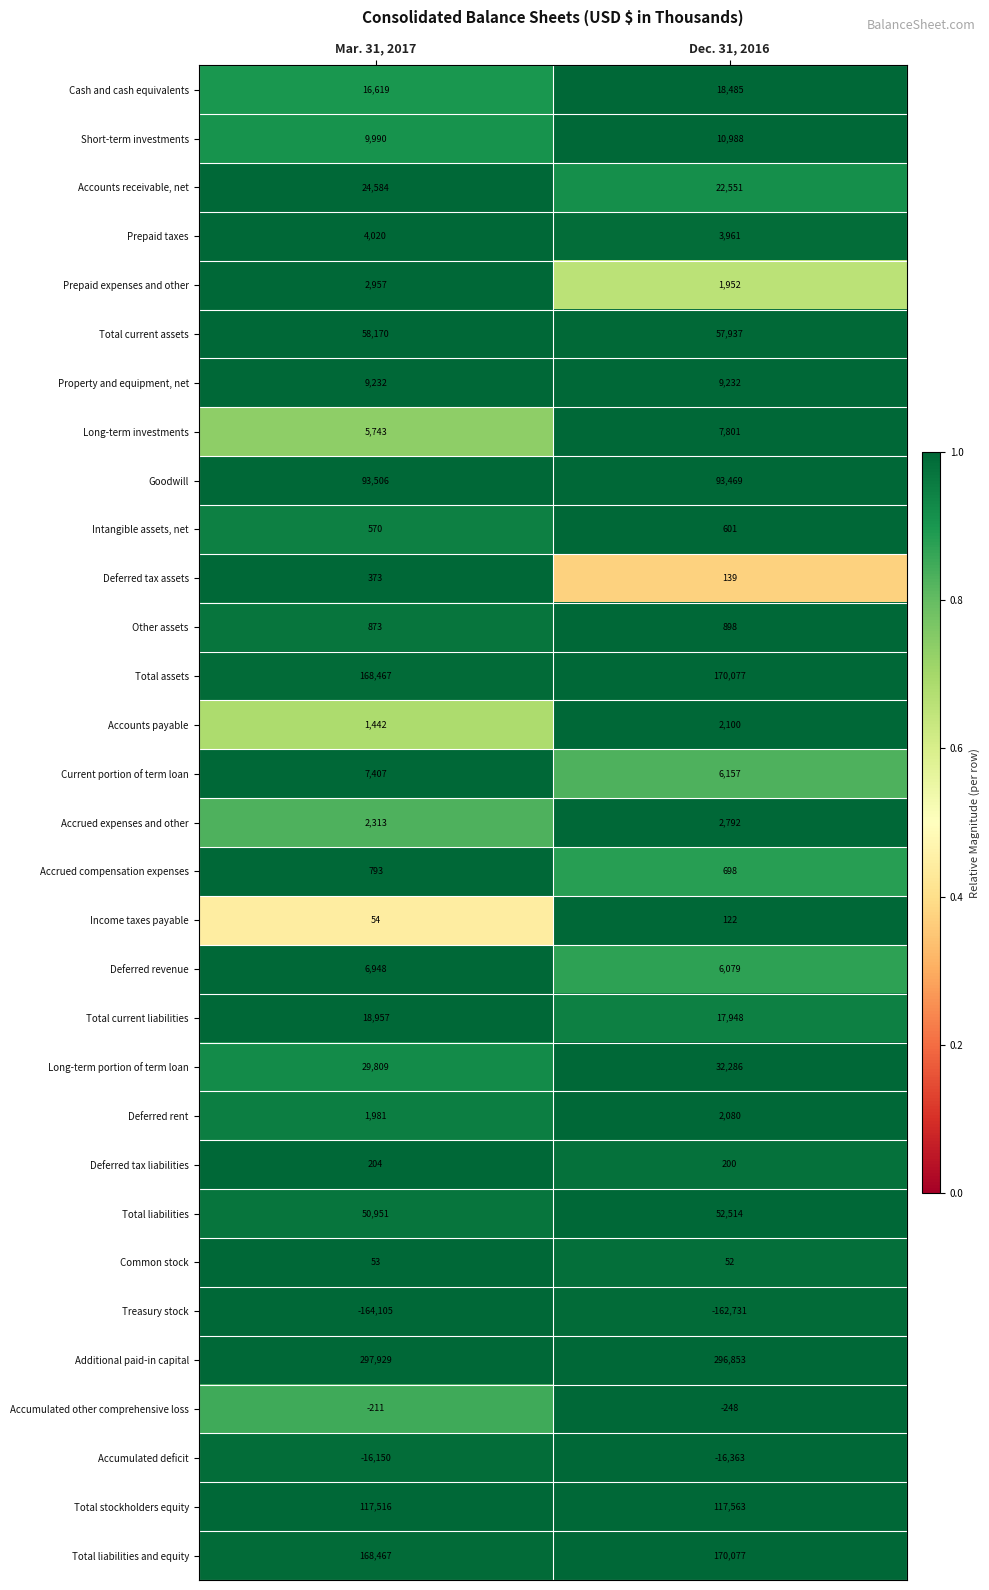

True or false: Total liabilities has a value of 74478 at Mar. 31, 2017.

False